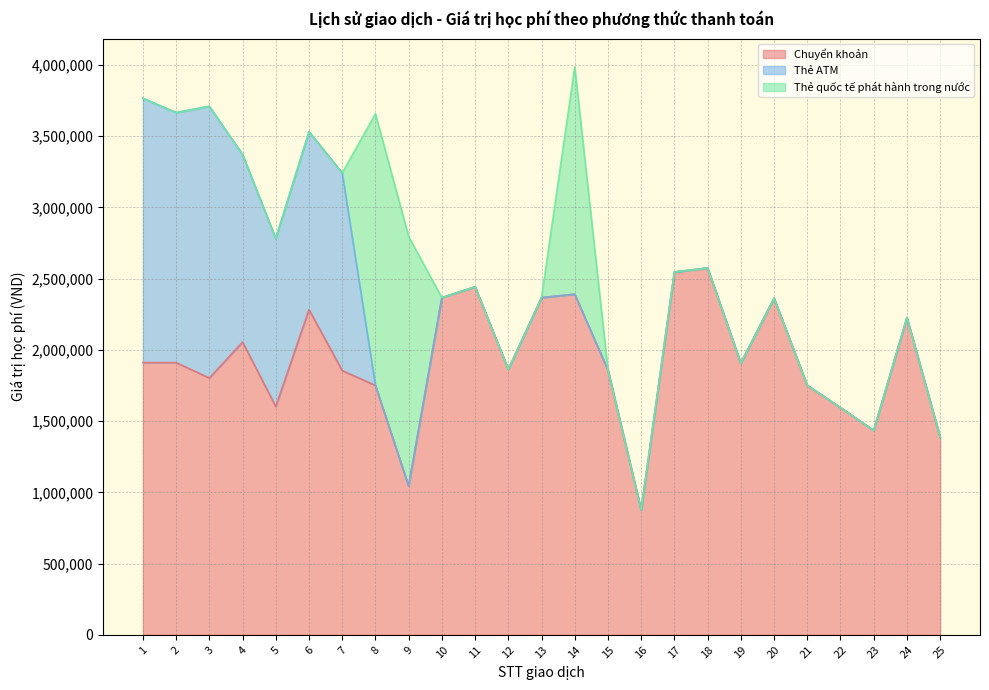

What is the value of the Chuyển khoản point at the 13th from the left?

2367000